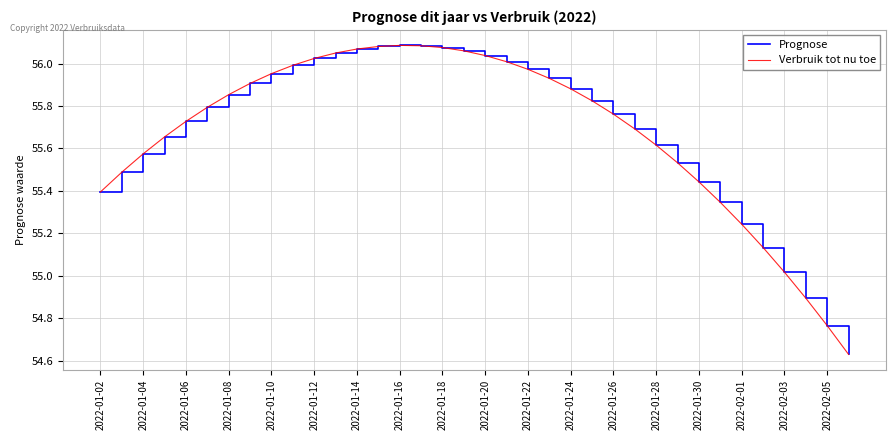

Where does the Verbruik tot nu toe series first go above 55?

2022-01-02